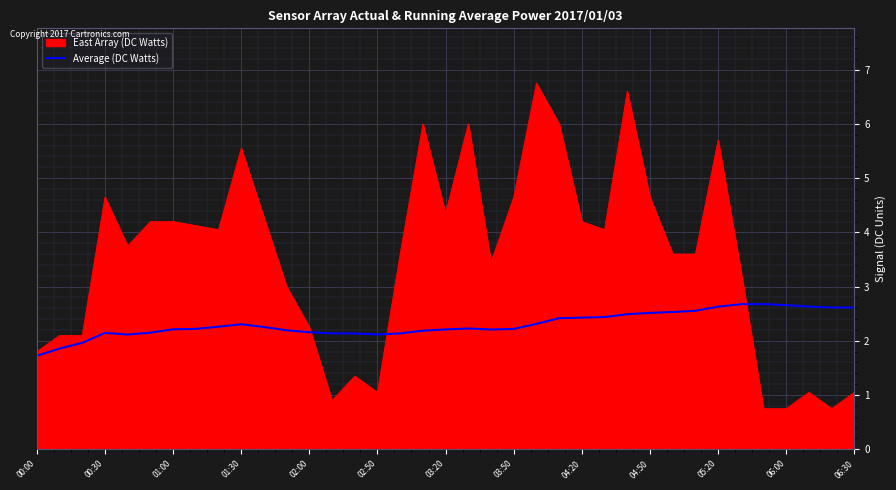

What is the minimum value shown in the chart?

0.8